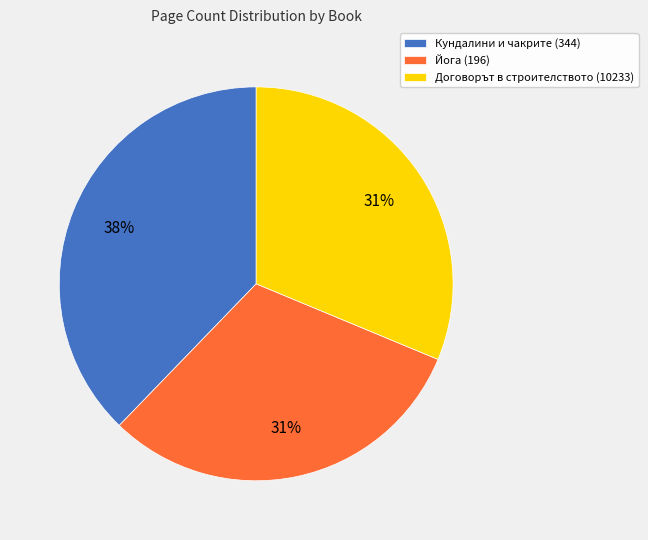

Is there a majority slice in this chart?

No